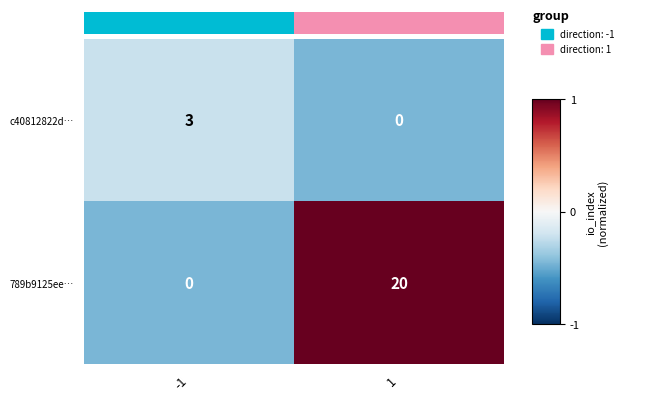

What is the maximum value shown in the chart?

20